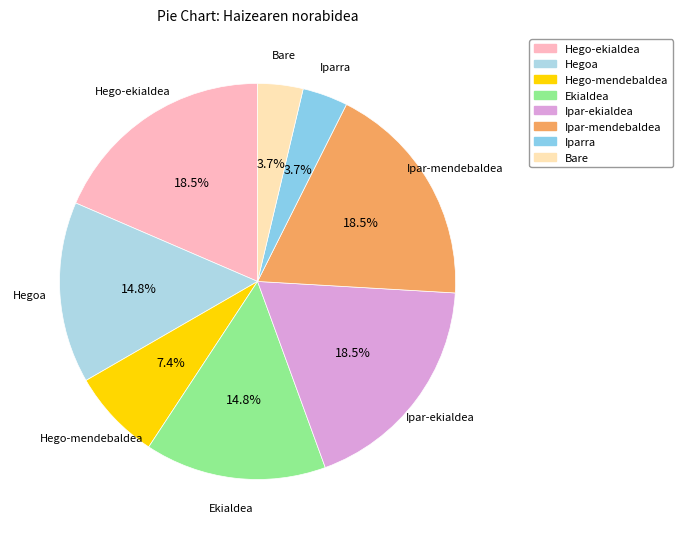

What is the ratio of the value at Hegoa to the value at Hego-mendebaldea?

2.0